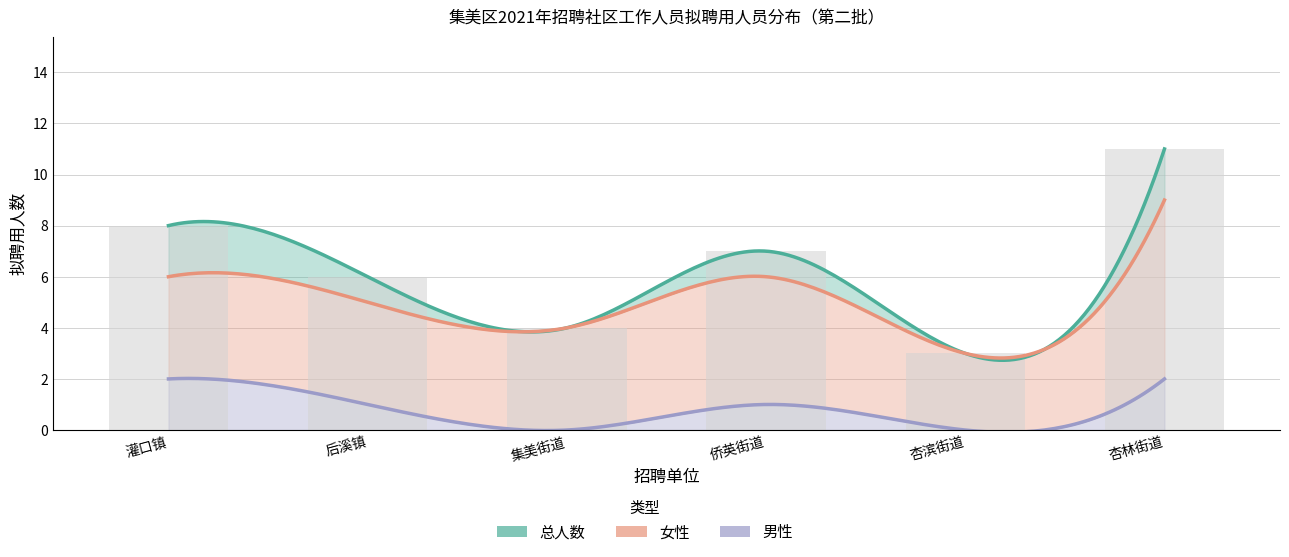

Where is 总人数 nearest to the value 7?

侨英街道